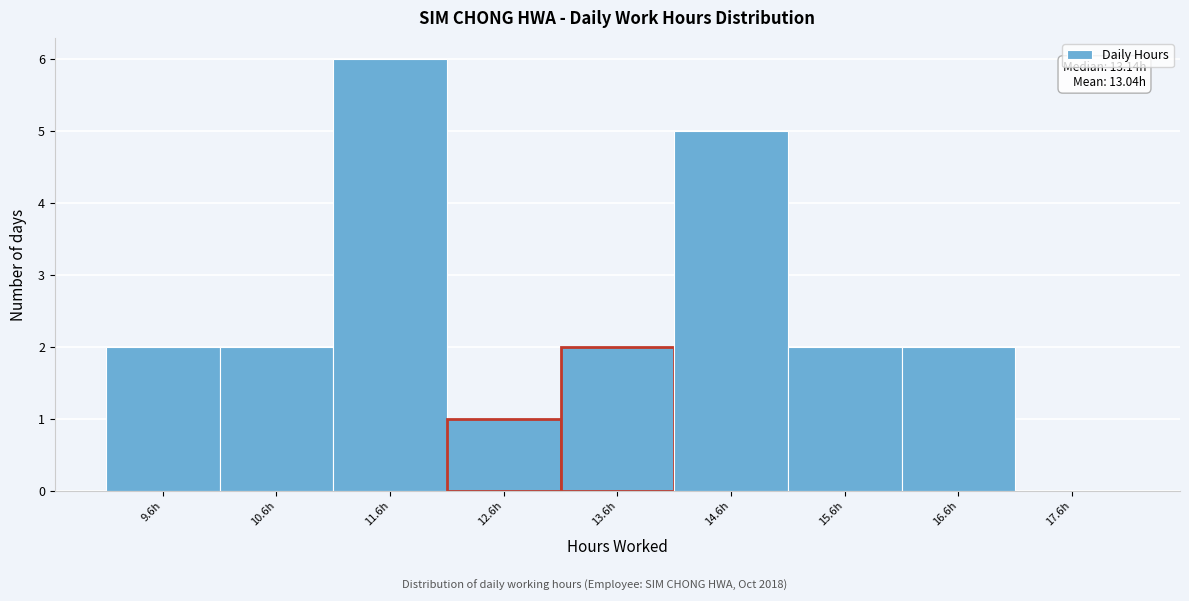

Which range on the x-axis has the tallest bar?

11.12 to 12.12